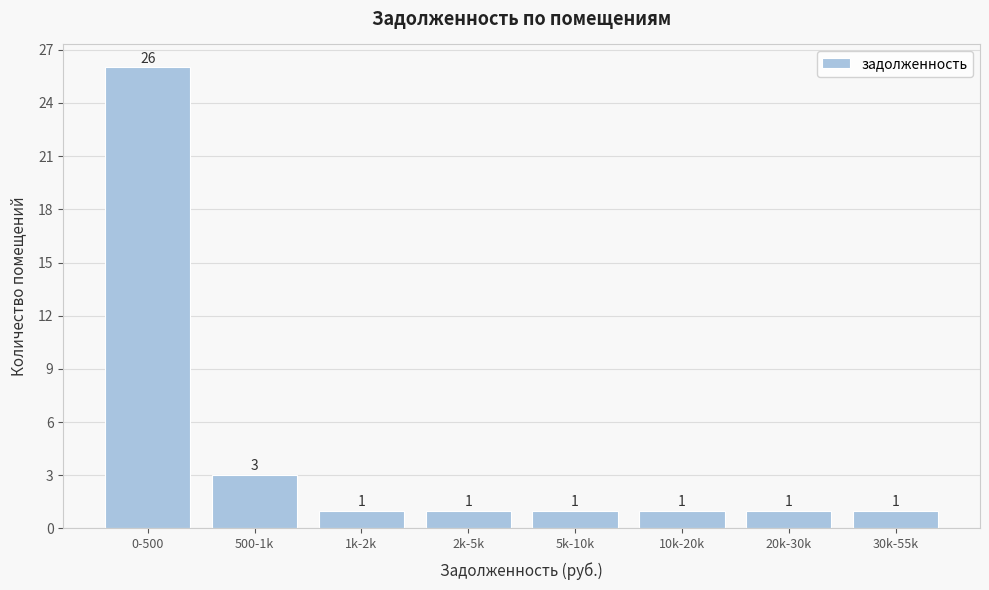

Reading left to right, transcribe all the data shown in this chart.

26	3	1	1	1	1	1	1